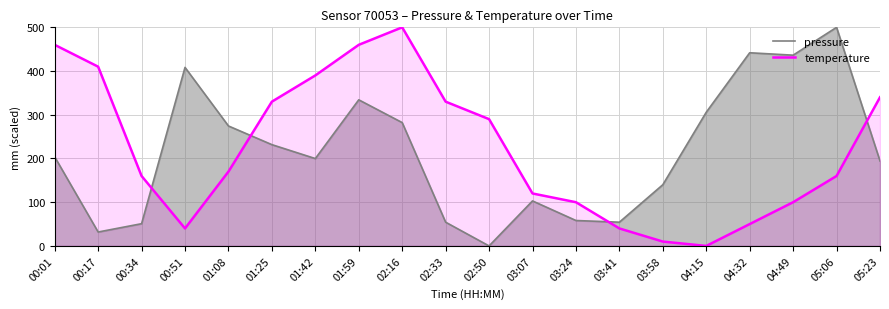

Which category has the highest value across all series?

05:06